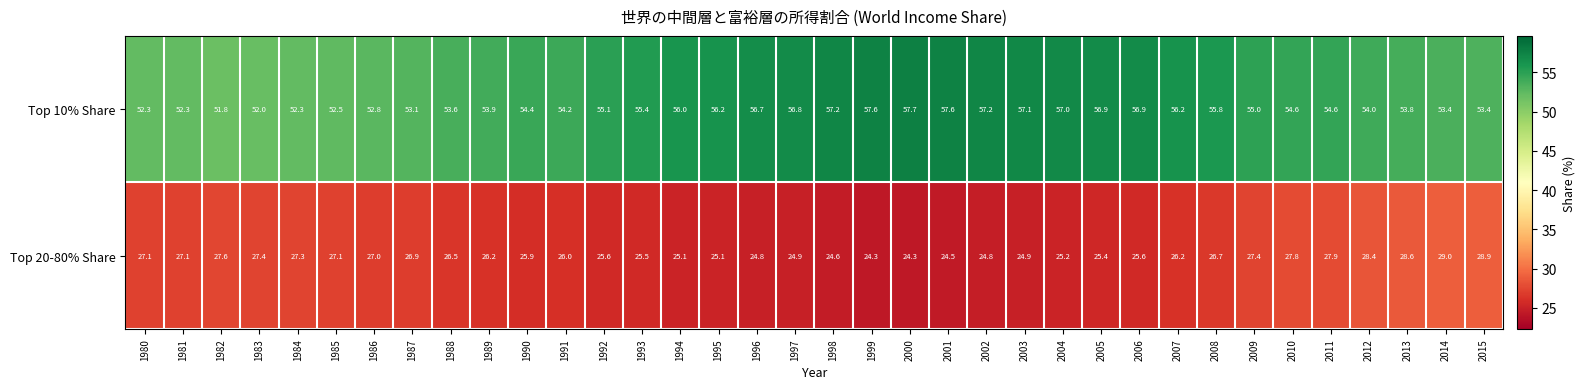

What is the difference between the Top 20-80% Share values at 1990 and 1995?

0.8